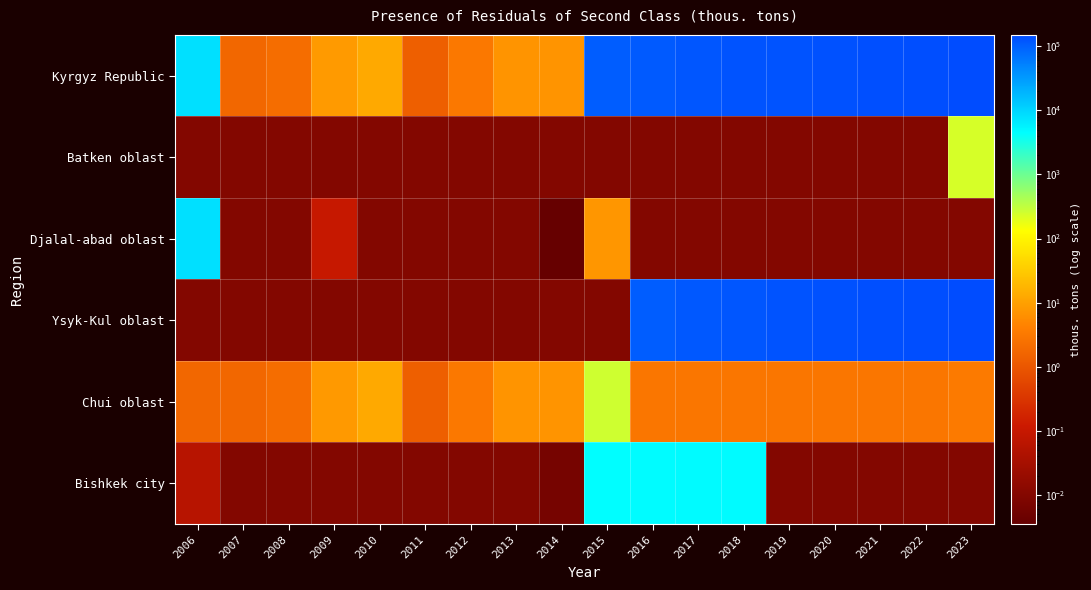

Between 2008 and 2014, which series saw the biggest shift?

Kyrgyz Republic